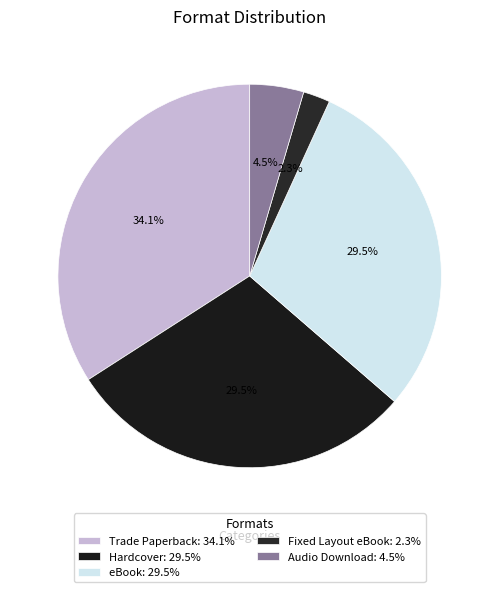

Which category has the smallest portion of the pie?

Fixed Layout eBook